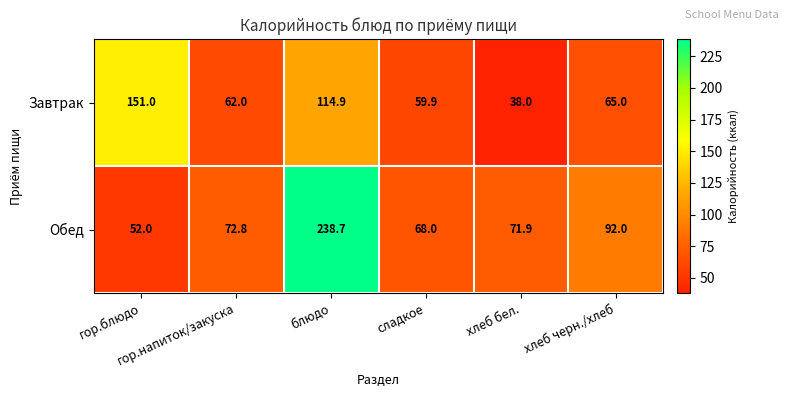

Rank the series at гор.напиток/закуска from highest to lowest value.

Обед, Завтрак